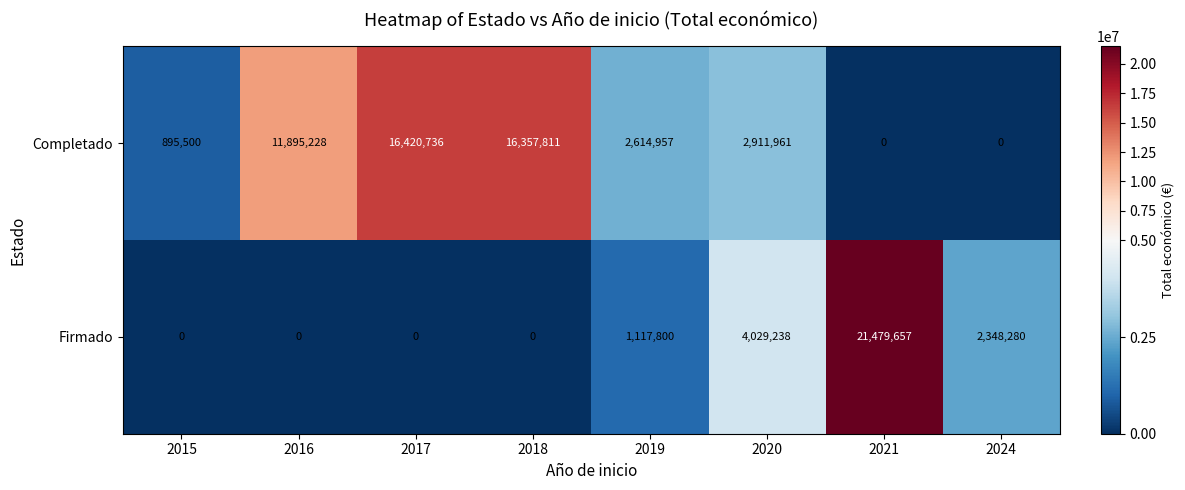

Reading left to right, transcribe all the data shown in this chart.

Completado: 895500	11895228	16420736	16357811	2614957	2911961	0	0
Firmado: 0	0	0	0	1117800	4029238	21479657	2348280